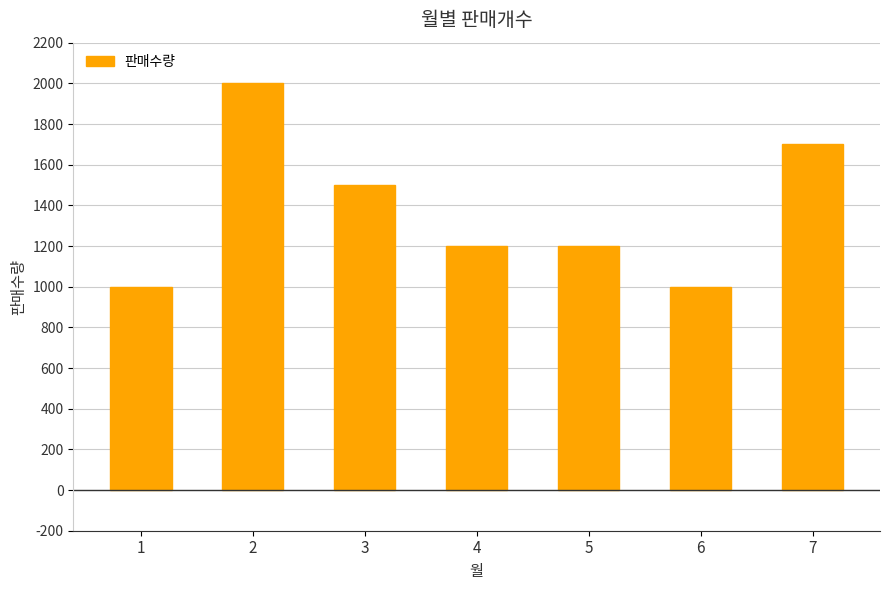

True or false: the data shows 1200 at 4.

True